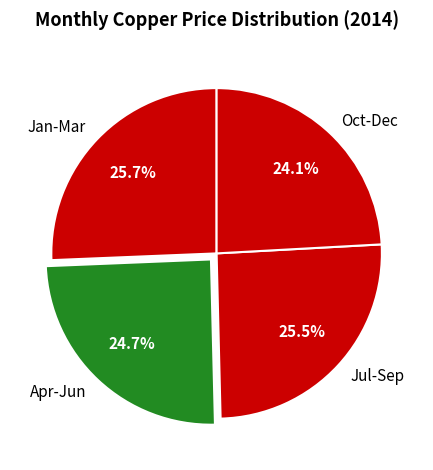

Count the number of slices in the pie.

4